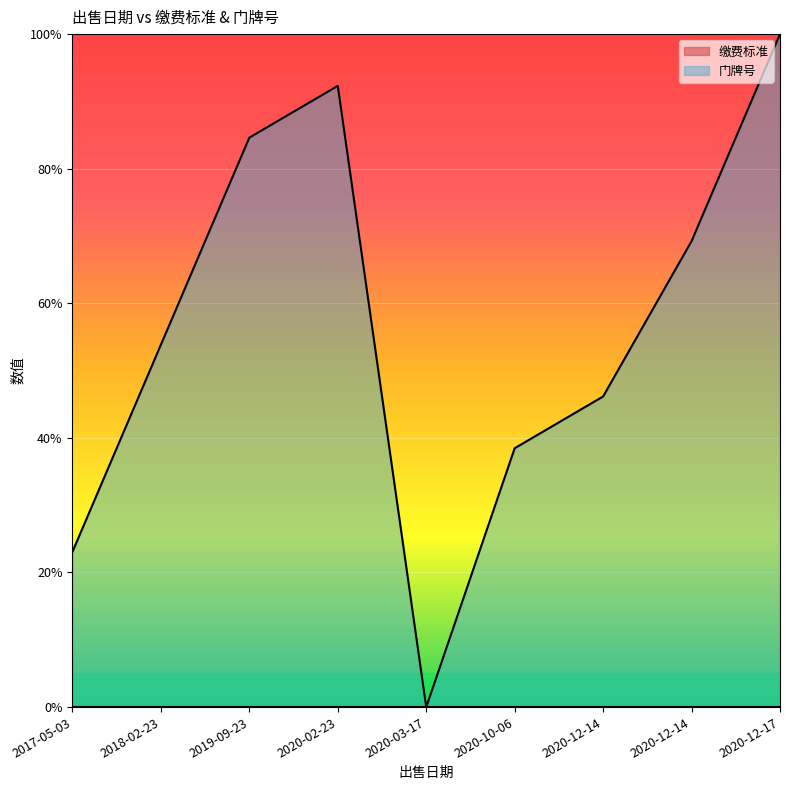

Which category has the highest value across all series?

2020-12-17